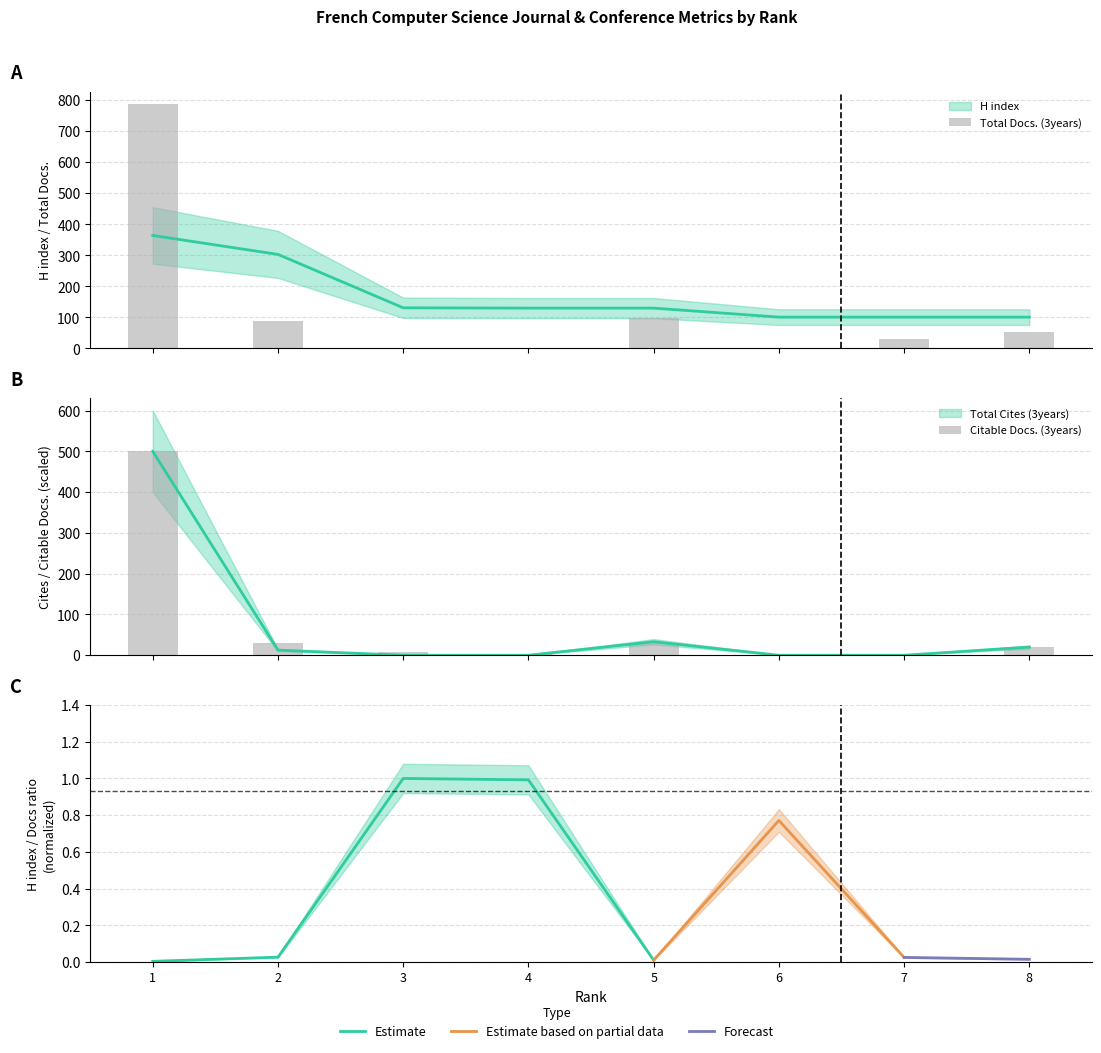

What is the value of the H index bar at the 1st from the left?

364.0